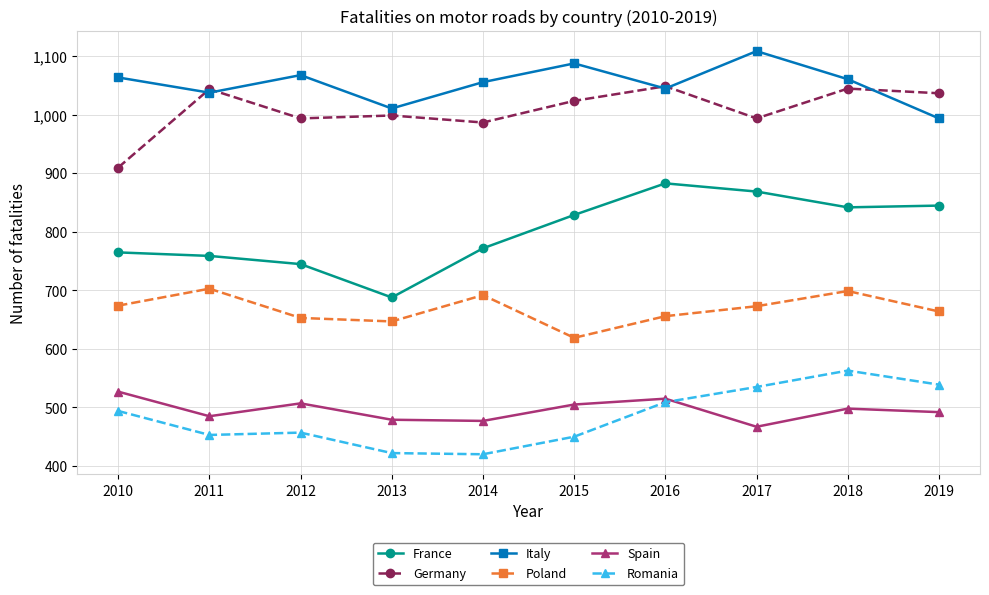

True or false: France and Italy cross at least once.

False